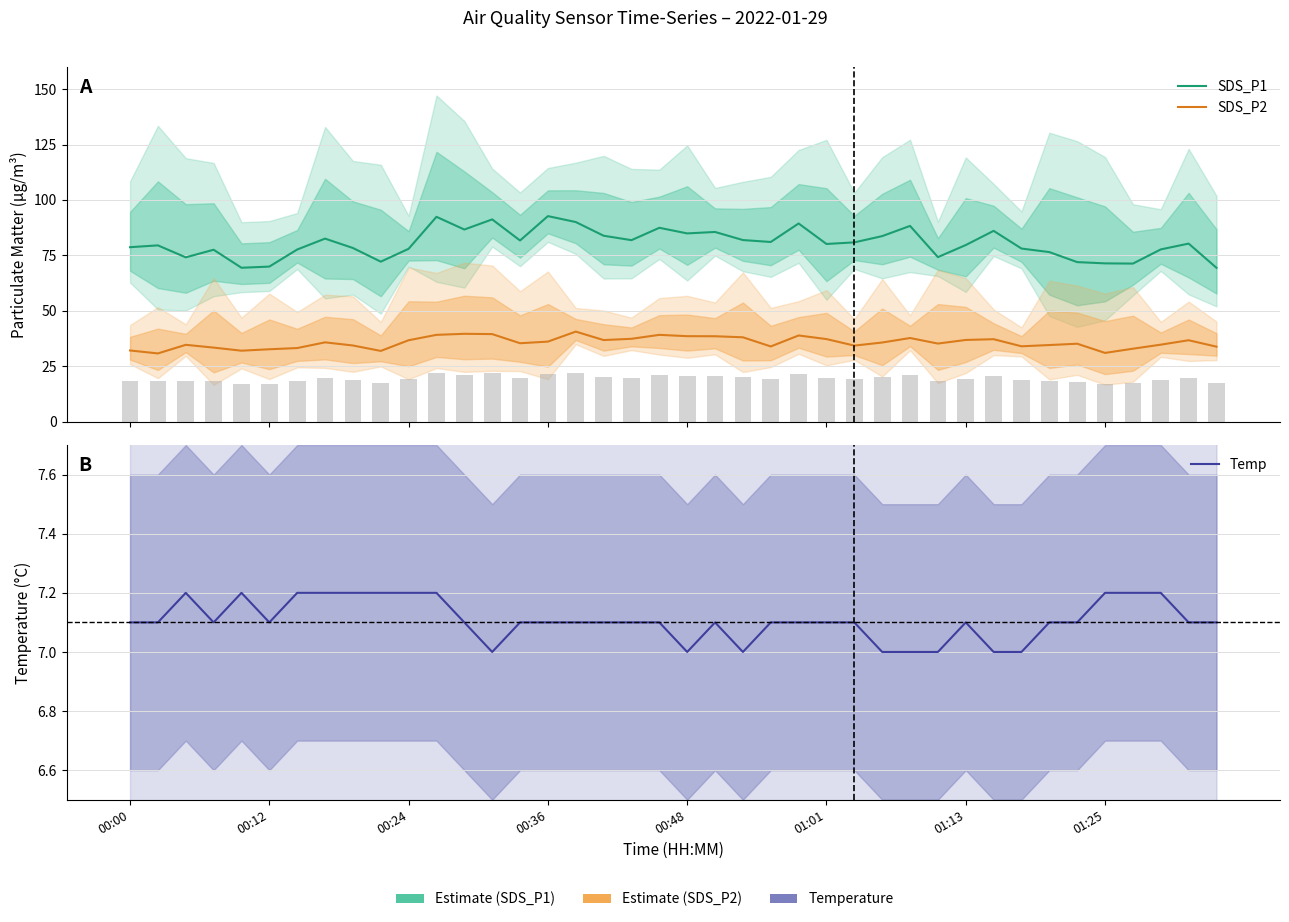

At how many categories does at least one series exceed 32?

40